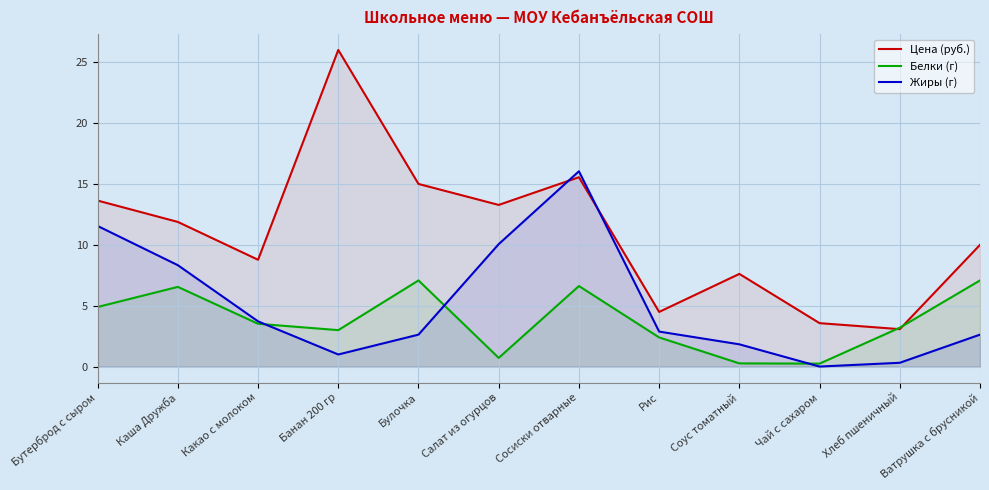

What is the label of the 7th point from the right?

Салат из огурцов